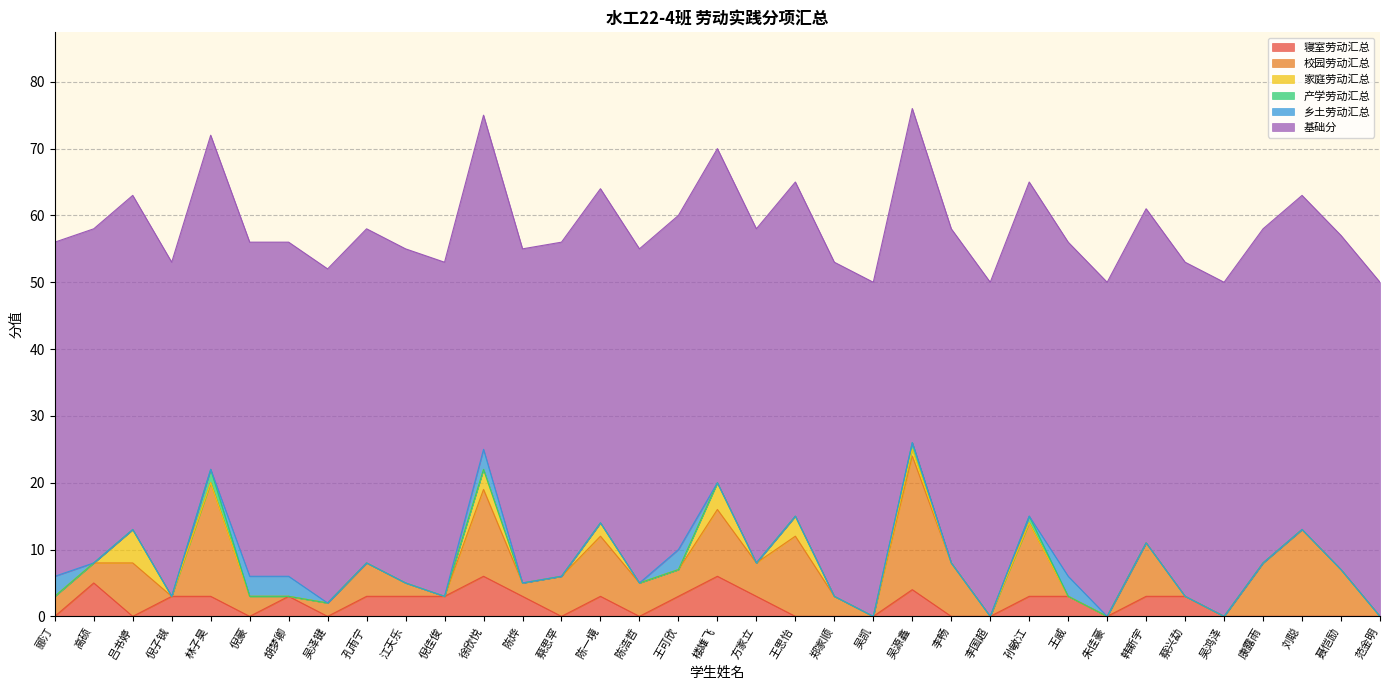

Rank the categories by 寝室劳动汇总 value from highest to lowest.

徐欣悦, 楼雄飞, 高硕, 吴源鑫, 倪子铖, 林子昊, 胡梦卿, 孔雨宁, 江天乐, 倪佳俊, 陈烨, 陈一境, 王可欣, 方家立, 孙敏江, 王威, 韩新宇, 蔡兴勐, 郦汀, 吕书婷, 倪豪, 吴泽键, 蔡思罕, 陈浩哲, 王思怡, 郑家顺, 吴凯, 李畅, 李国超, 朱佳豪, 吴鸿泽, 康露雨, 刘聪, 聂恺励, 范金明